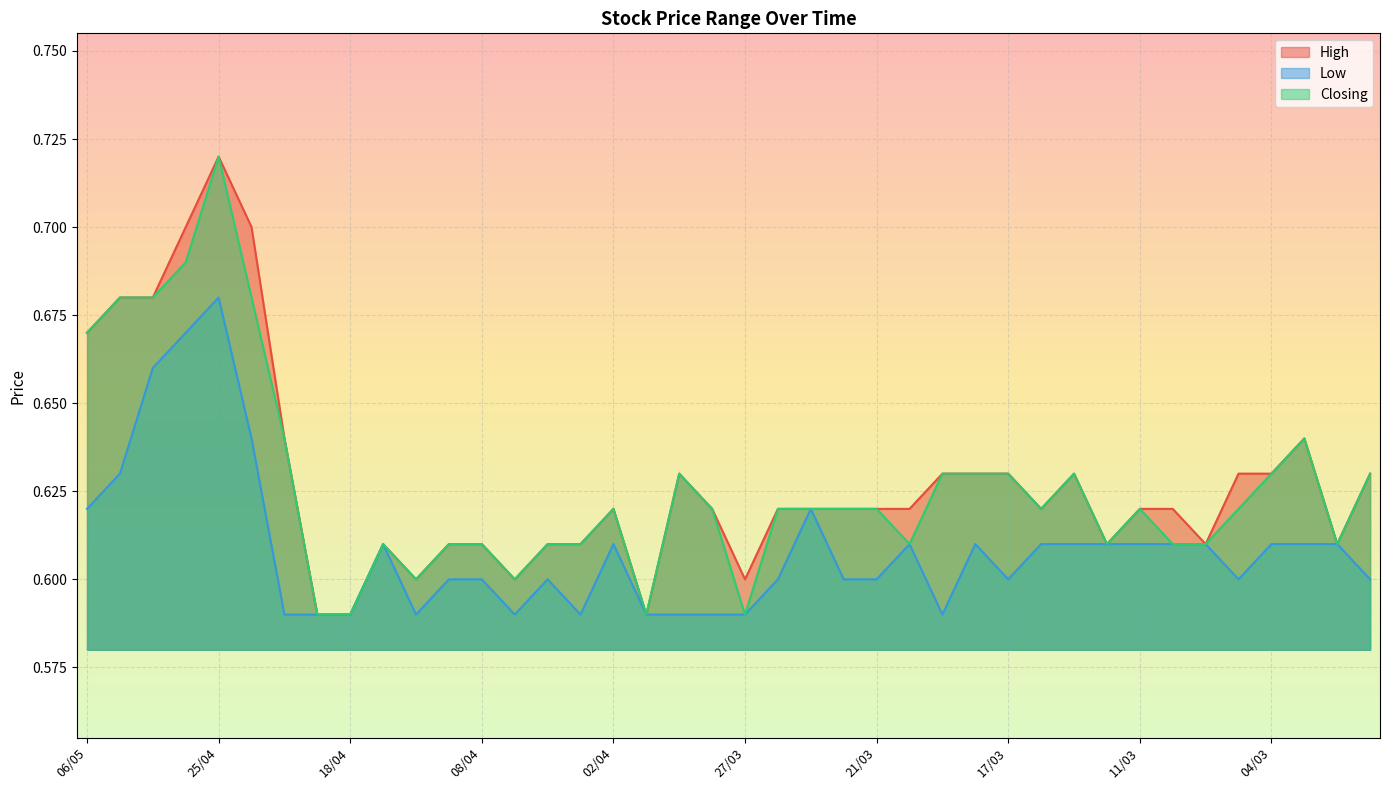

Is it true that Low equals 0.9 at 14/04?

False